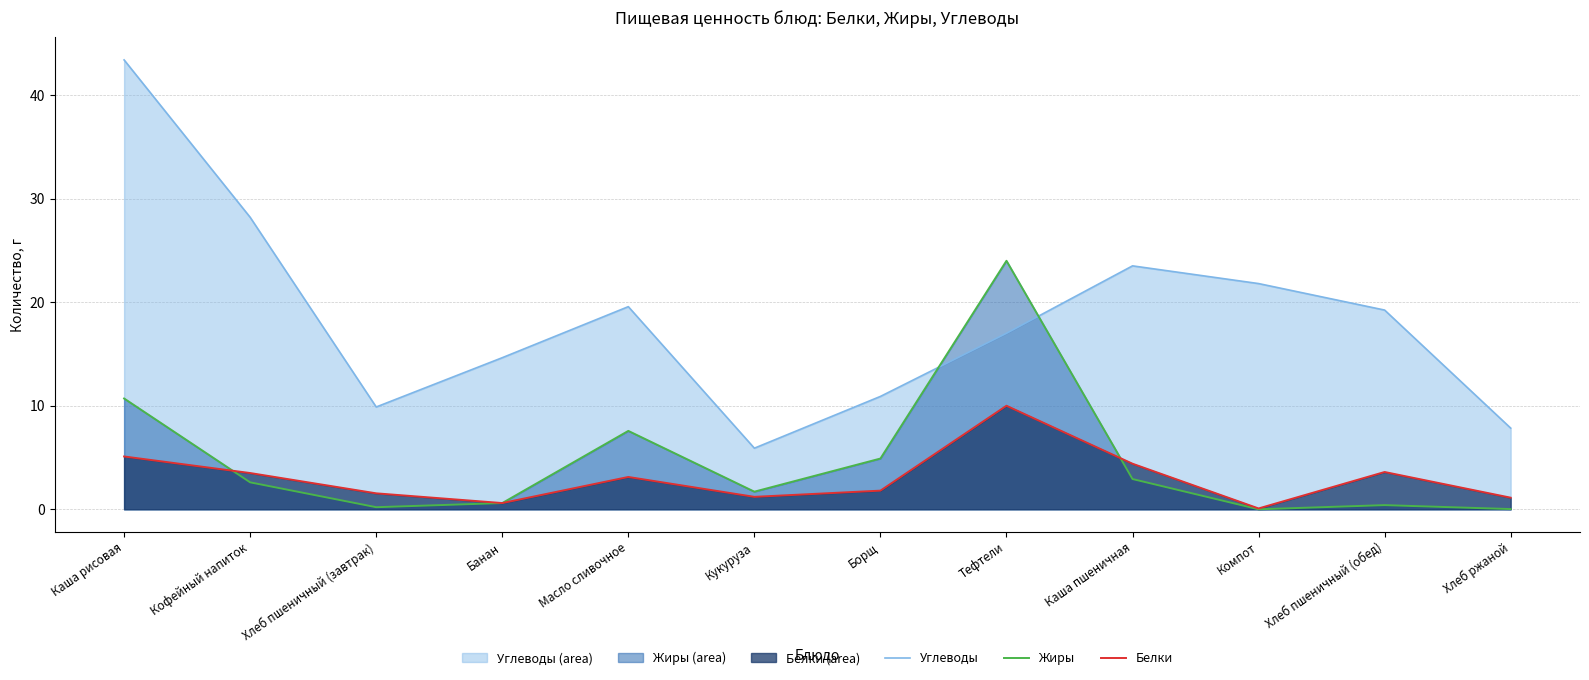

How many lines are shown in the chart?

3